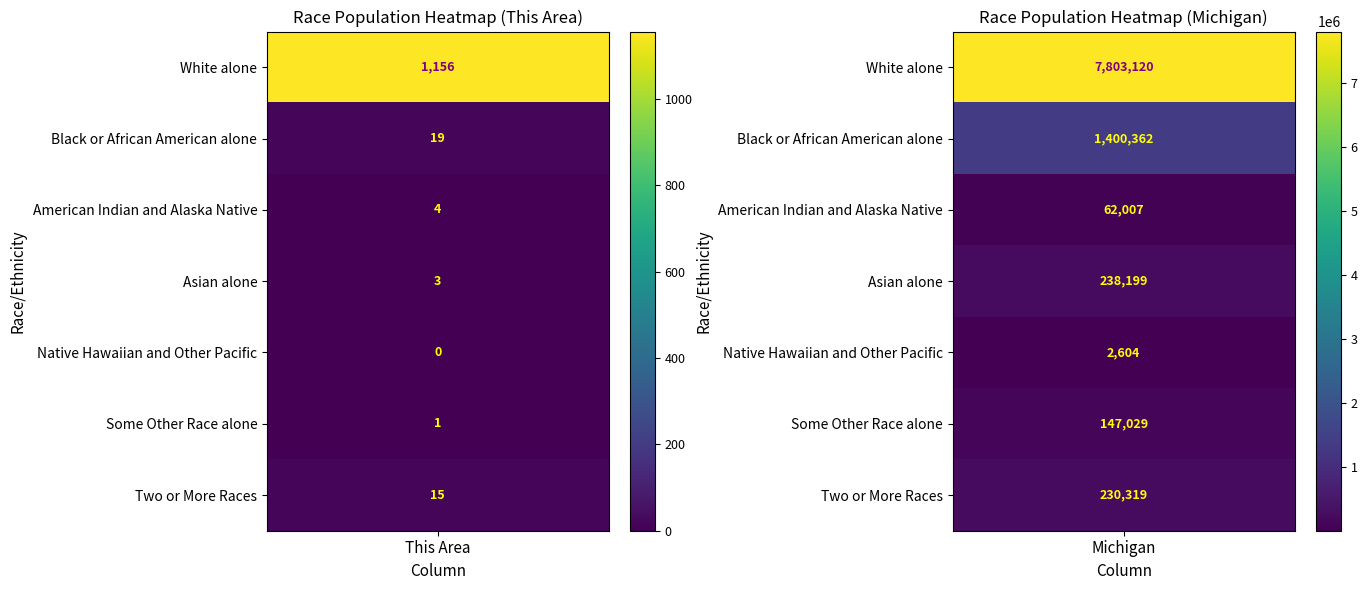

Read the Native Hawaiian and Other Pacific value at 1, to the nearest 50.

2600